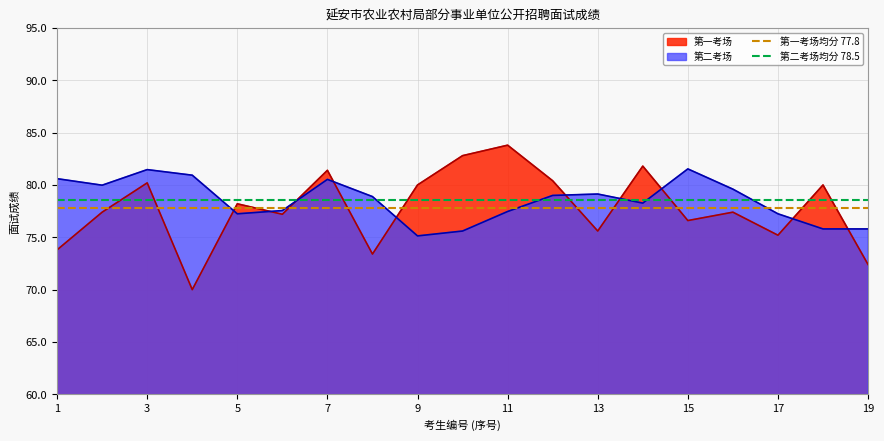

Is the value of 第一考场 at 7 greater than the value of 第二考场 at 5?

Yes